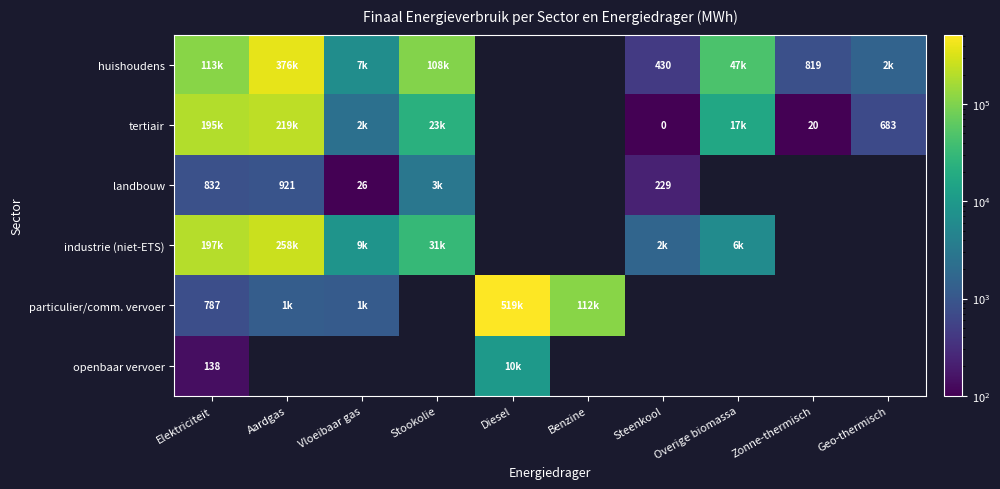

Where does the tertiair series first go above 22950?

Elektriciteit